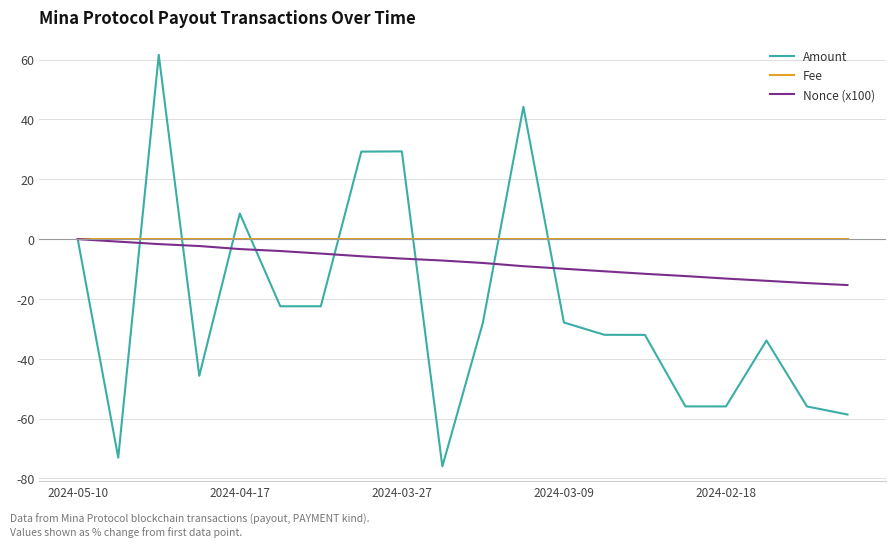

What are all the series names shown in the legend?

Amount, Fee, Nonce (x100)